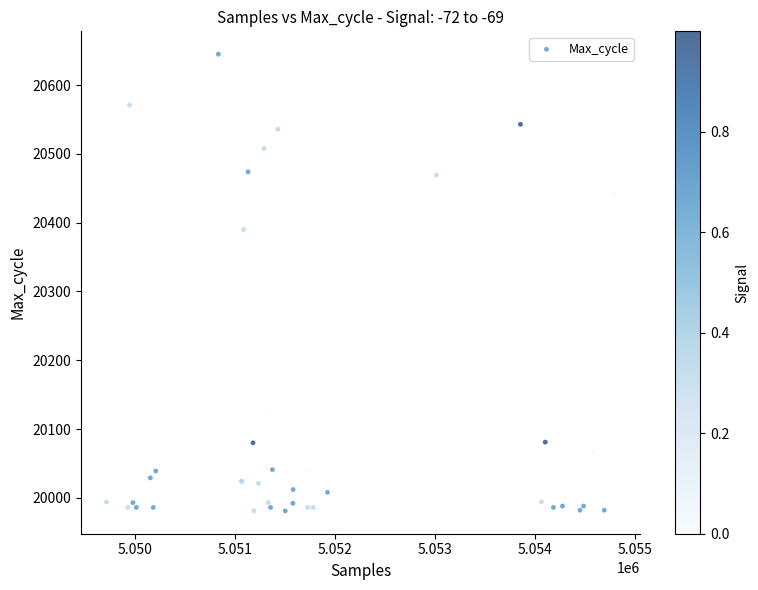

What Y value in the scatter plot is closest to 20313?

20390